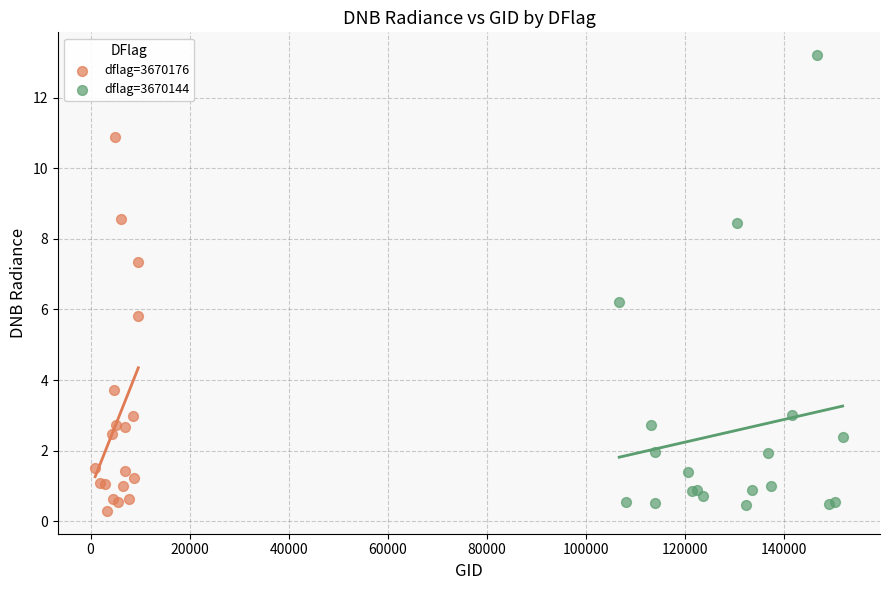

What are all the series names shown in the legend?

dflag=3670176, dflag=3670144